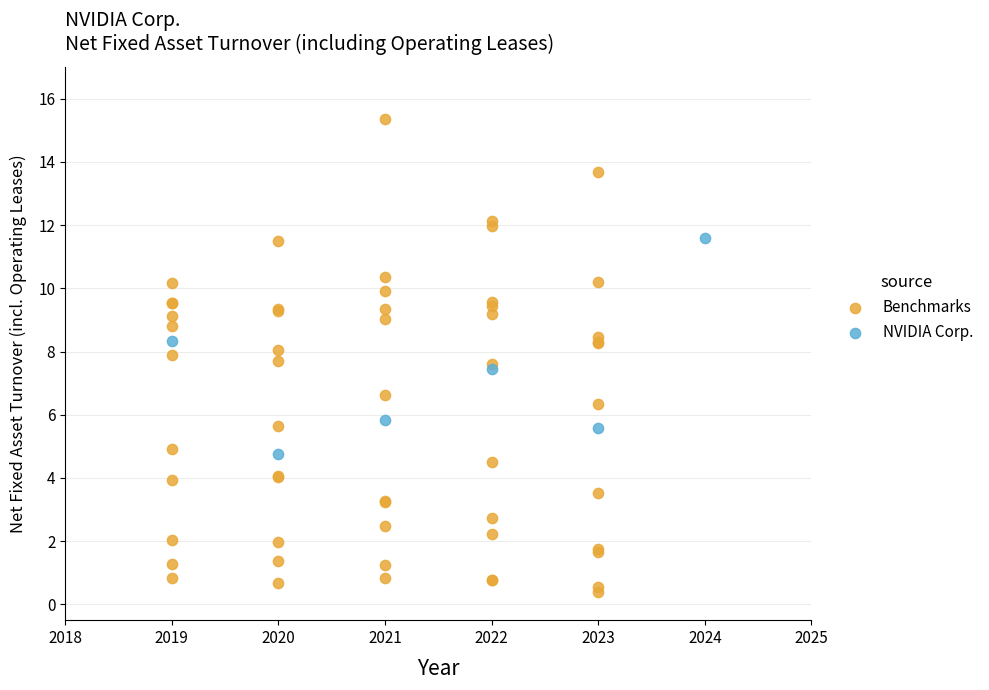

Which series has the largest Y range (max minus min)?

Benchmarks